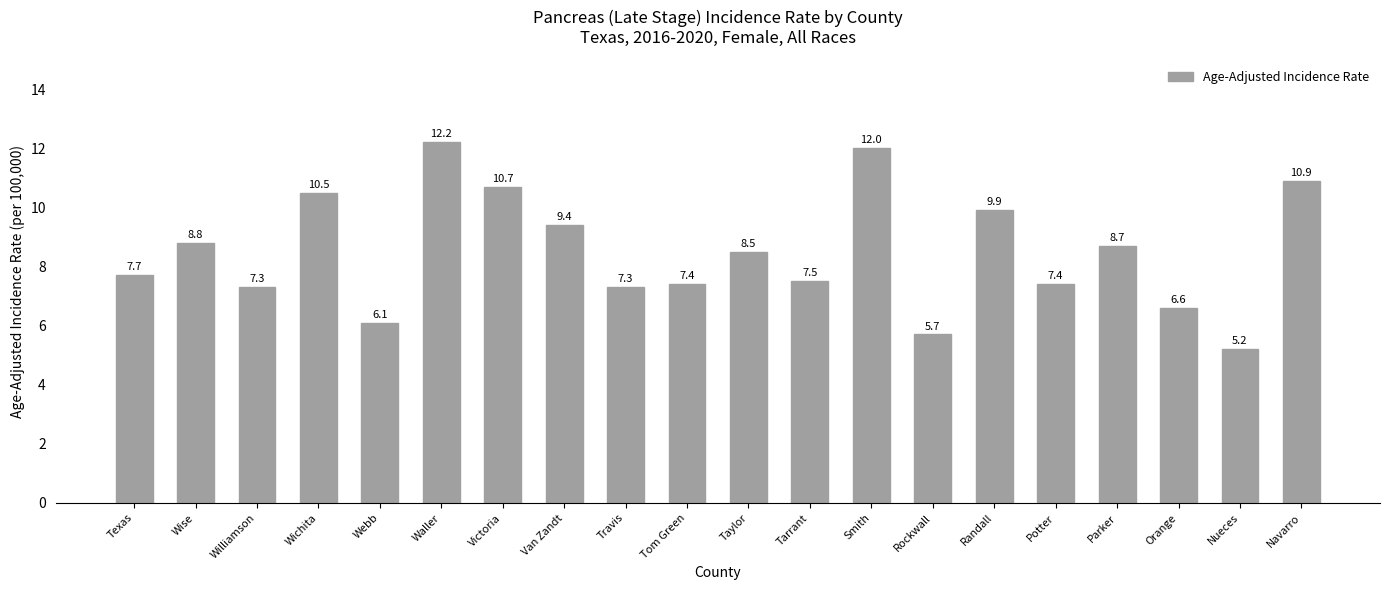

At which category does the chart reach its peak across all series?

Waller